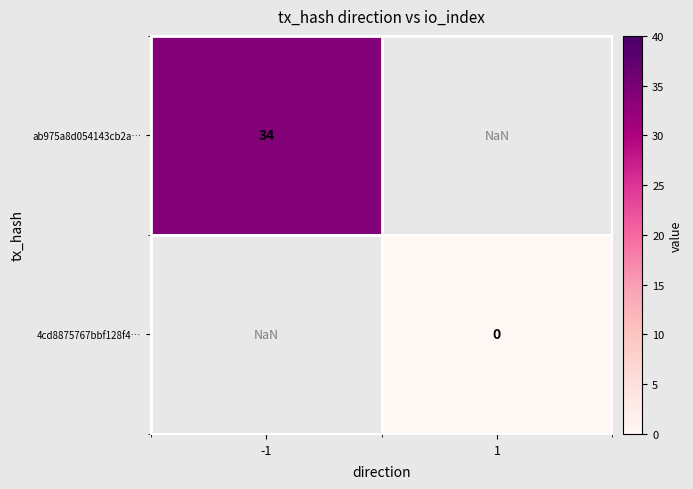

At which label does ab975a8d054143cb2a… reach its minimum?

-1